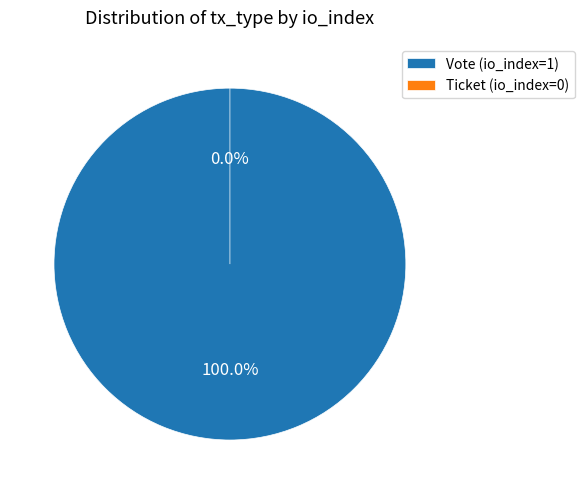

Does any single category account for the majority?

Yes